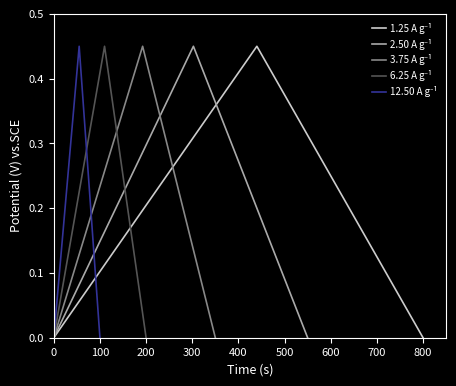

What is the label of the 5th point from the left?

300